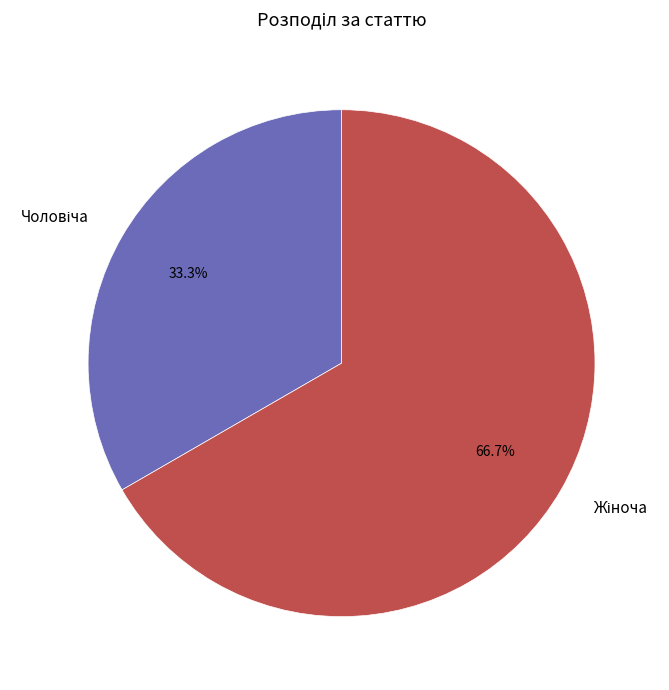

Does any single category account for the majority?

Yes